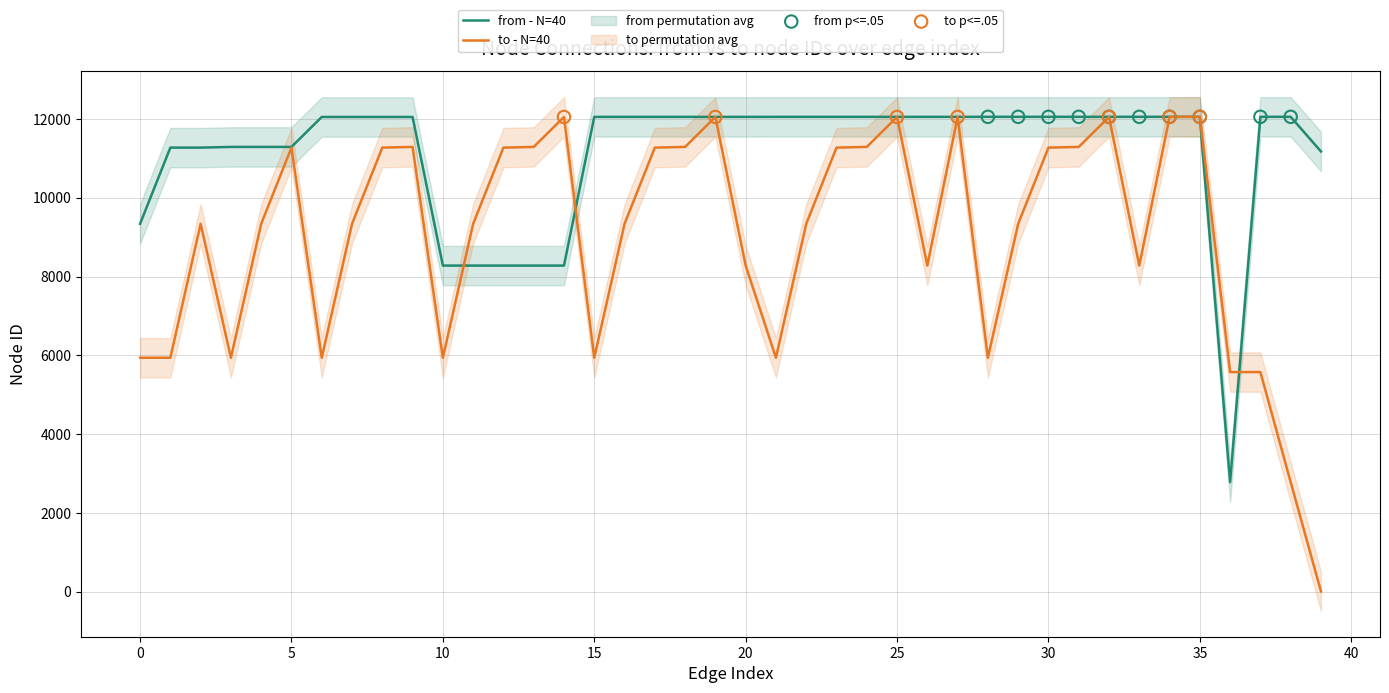

Which series contains the highest Y value?

from